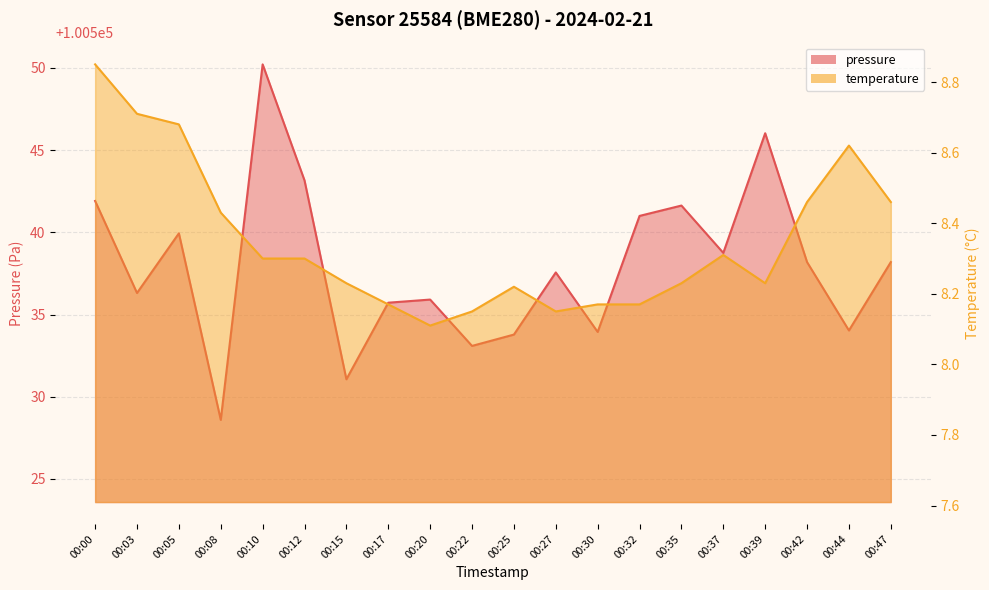

Reading left to right, transcribe all the data shown in this chart.

pressure: 00:00=100541.9	00:03=100536.3	00:05=100539.9	00:08=100528.6	00:10=100550.2	00:12=100543.2	00:15=100531.1	00:17=100535.7	00:20=100535.9	00:22=100533.1	00:25=100533.8	00:27=100537.6	00:30=100533.9	00:32=100541.0	00:35=100541.6	00:37=100538.8	00:39=100546.0	00:42=100538.2	00:44=100534.0	00:47=100538.2
temperature: 00:00=8.8	00:03=8.7	00:05=8.7	00:08=8.4	00:10=8.3	00:12=8.3	00:15=8.2	00:17=8.2	00:20=8.1	00:22=8.2	00:25=8.2	00:27=8.2	00:30=8.2	00:32=8.2	00:35=8.2	00:37=8.3	00:39=8.2	00:42=8.5	00:44=8.6	00:47=8.5